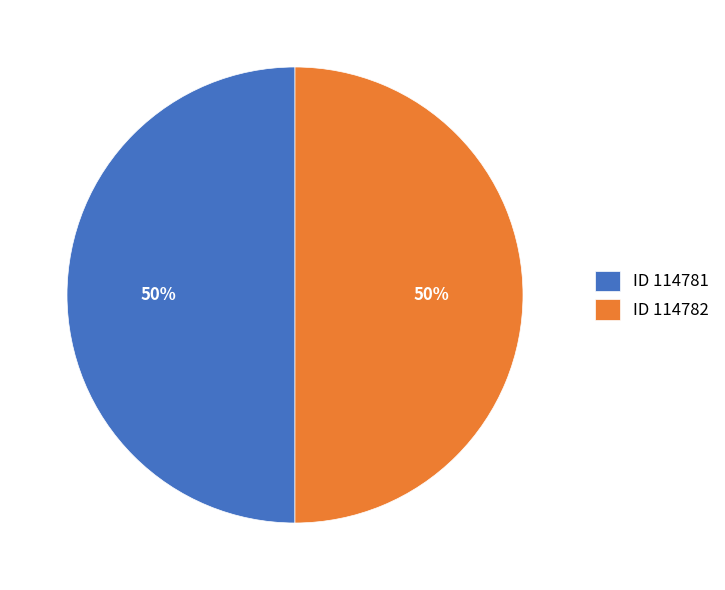

How many slices are in this pie chart?

2